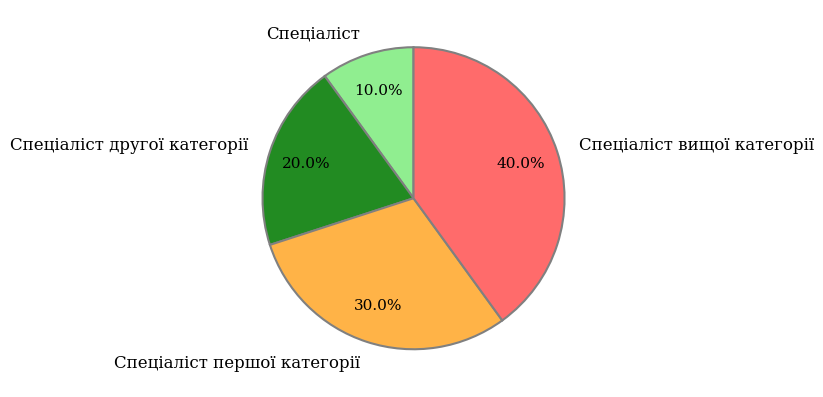

Combined, what portion of the pie is Спеціаліст другої категорії and Спеціаліст?

30.0%